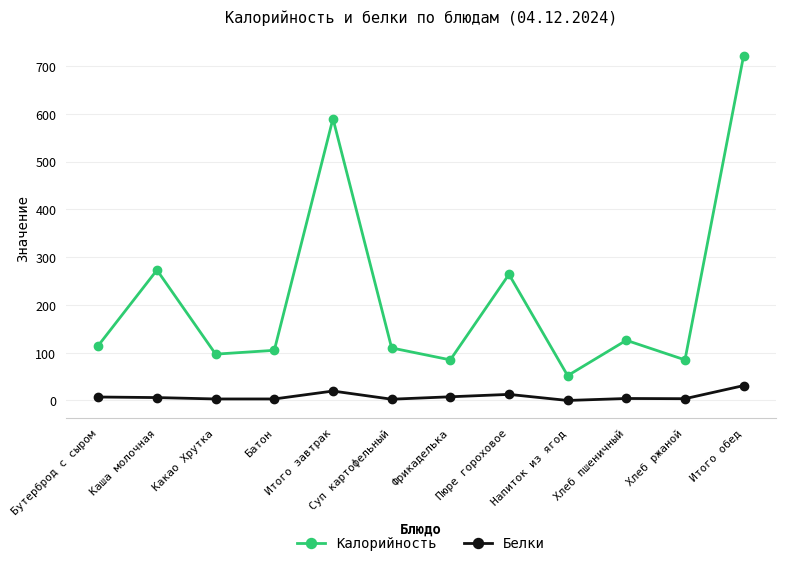

Which category has the highest value across all series?

Итого обед